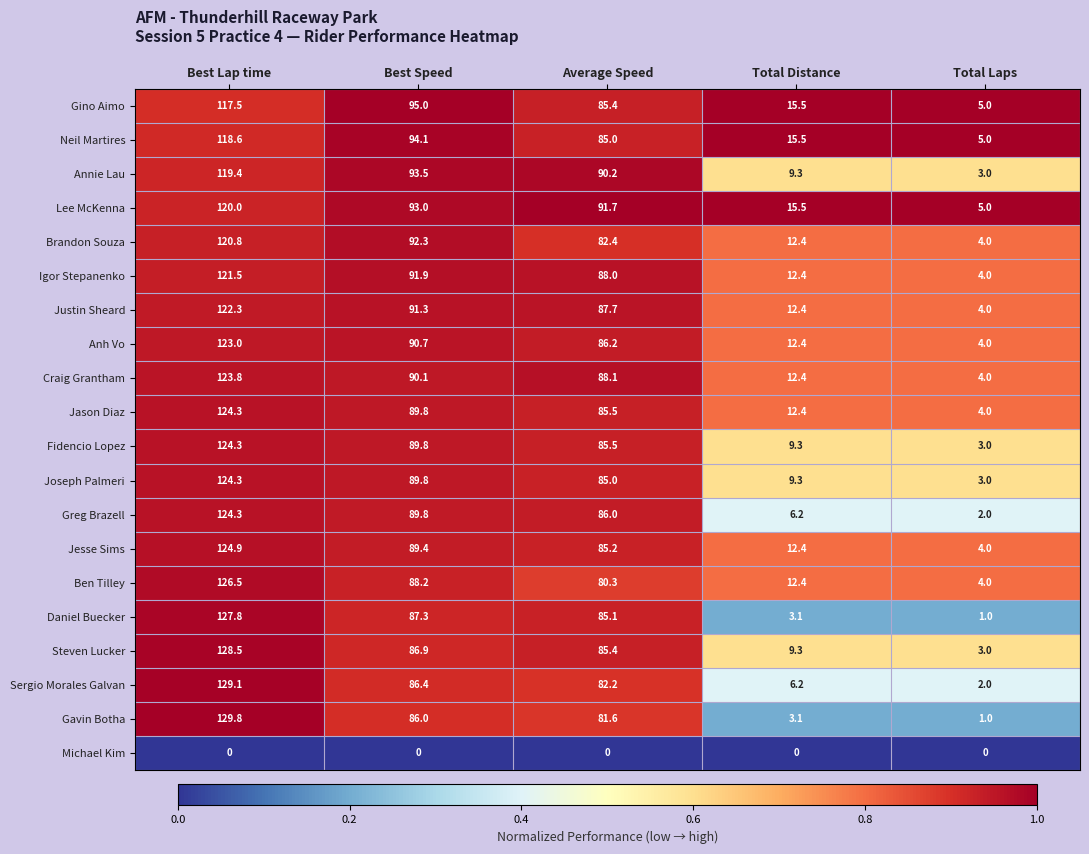

The value of Justin Sheard at Best Speed is 20.3. True or false?

False